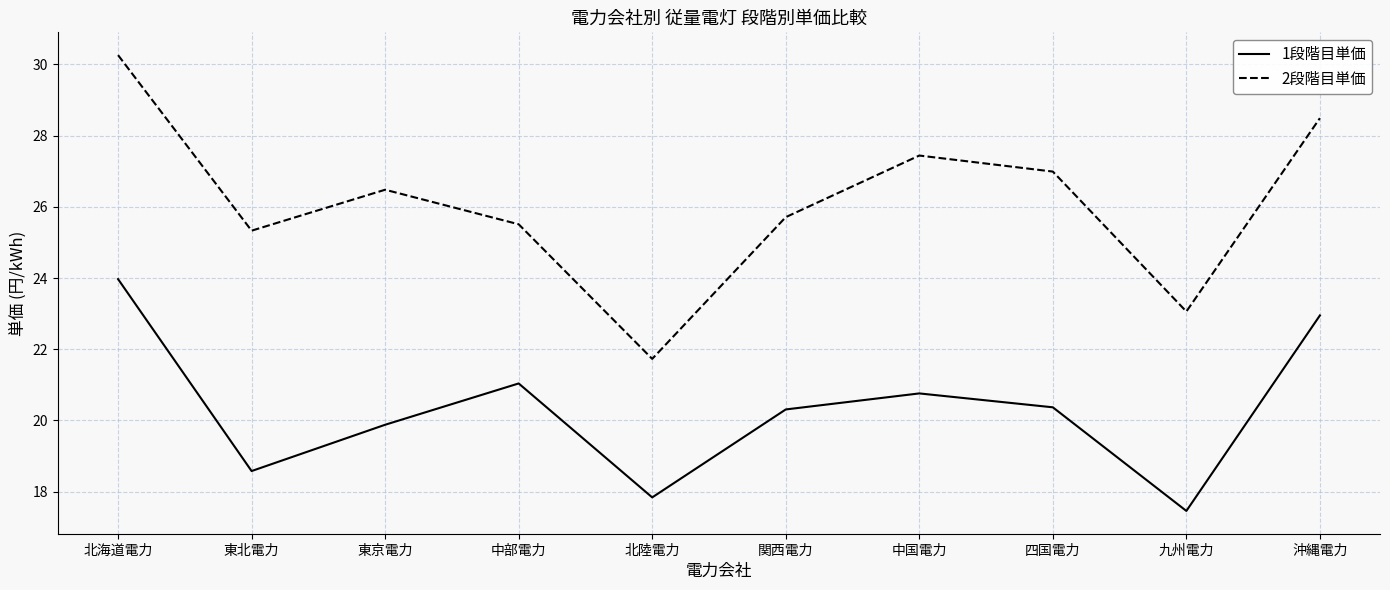

Which label corresponds to the largest value in the chart?

北海道電力